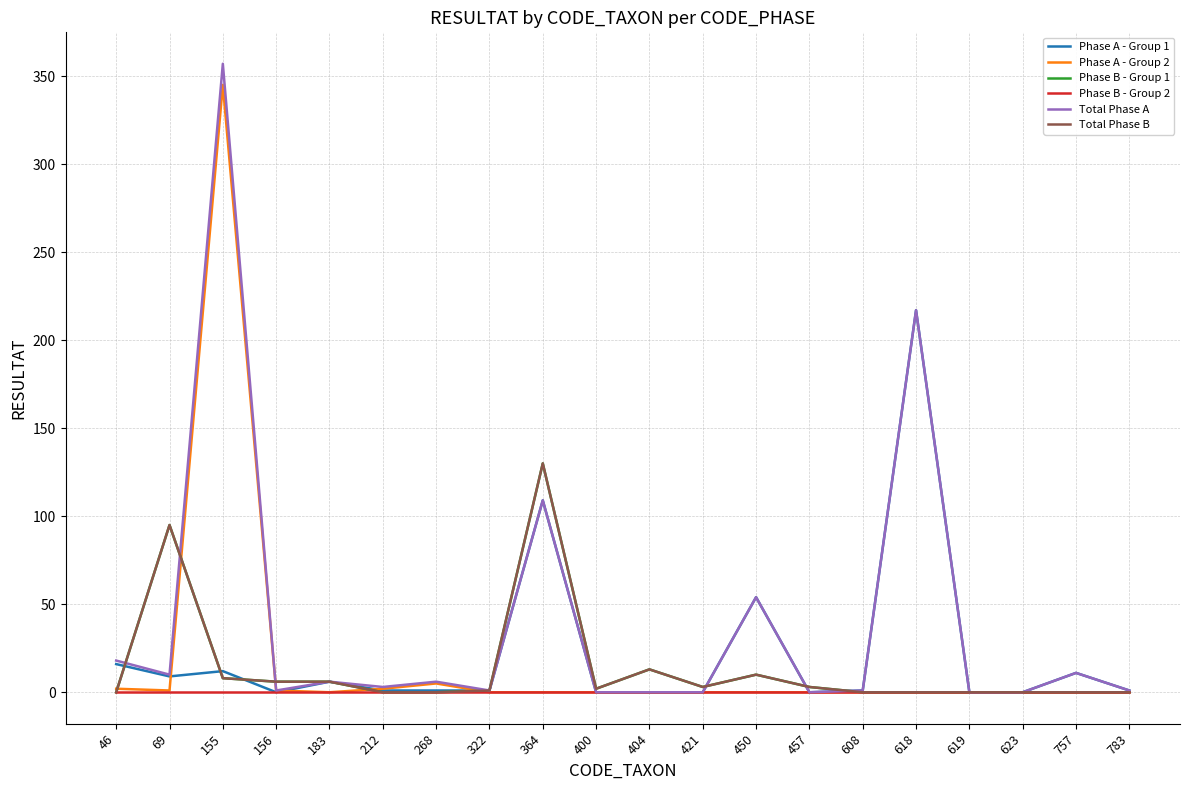

How many lines are shown in the chart?

6